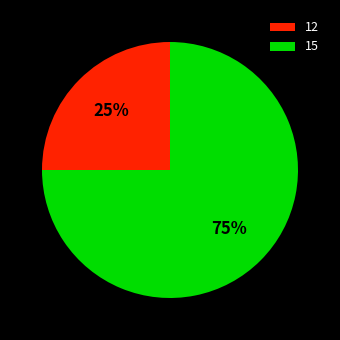

What is the ratio of the value at 15 to the value at 12?

3.0